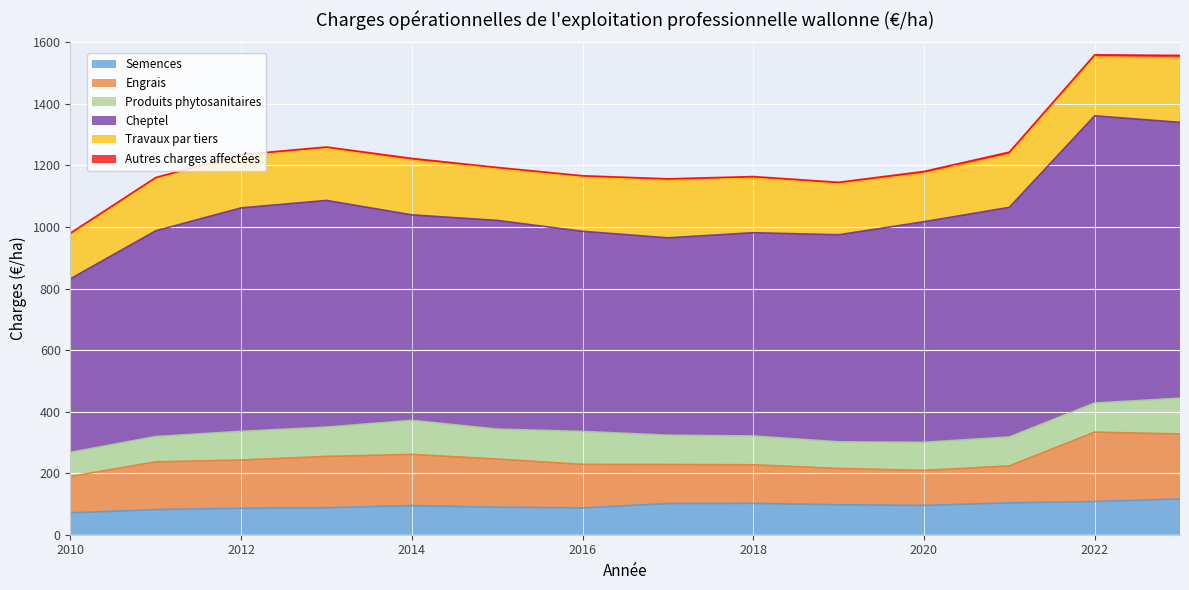

Does the chart display data point markers on the line(s)?

No